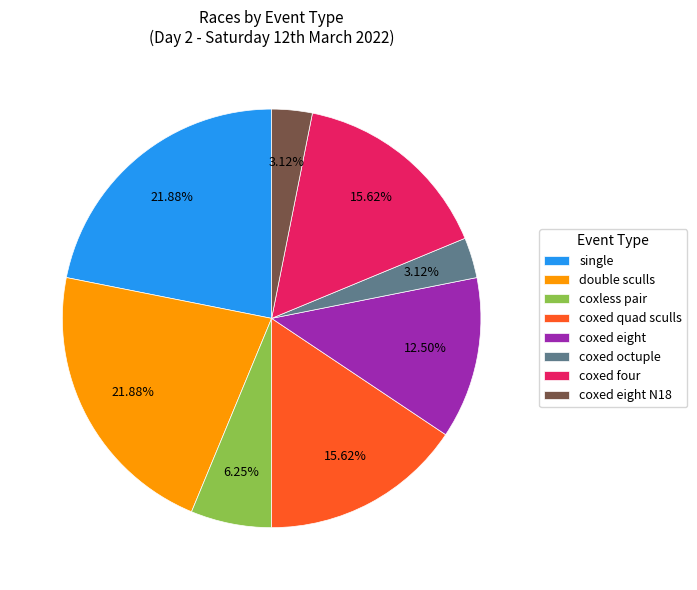

How many slices are in this pie chart?

8